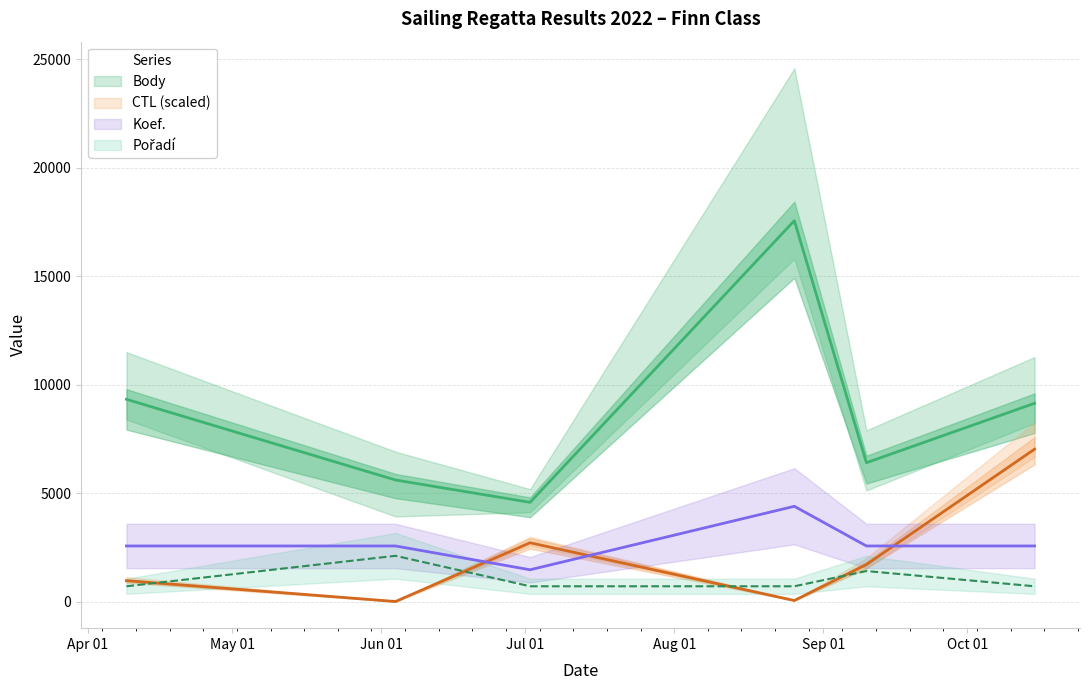

Reading right to left, transcribe all the data shown in this chart.

Body: 2022-10-15=9136.0	2022-09-10=6397.0	2022-08-26=17553.0	2022-07-02=4570.0	2022-06-04=5600.0	2022-04-09=9320.0
CTL (scaled): 2022-10-15=7021.2	2022-09-10=1703.7	2022-08-26=46.2	2022-07-02=2707.4	2022-06-04=0.0	2022-04-09=960.0
Koef.: 2022-10-15=2559.8	2022-09-10=2559.8	2022-08-26=4388.2	2022-07-02=1462.8	2022-06-04=2559.8	2022-04-09=2559.8
Pořadí: 2022-10-15=702.1	2022-09-10=1404.2	2022-08-26=702.1	2022-07-02=702.1	2022-06-04=2106.4	2022-04-09=702.1